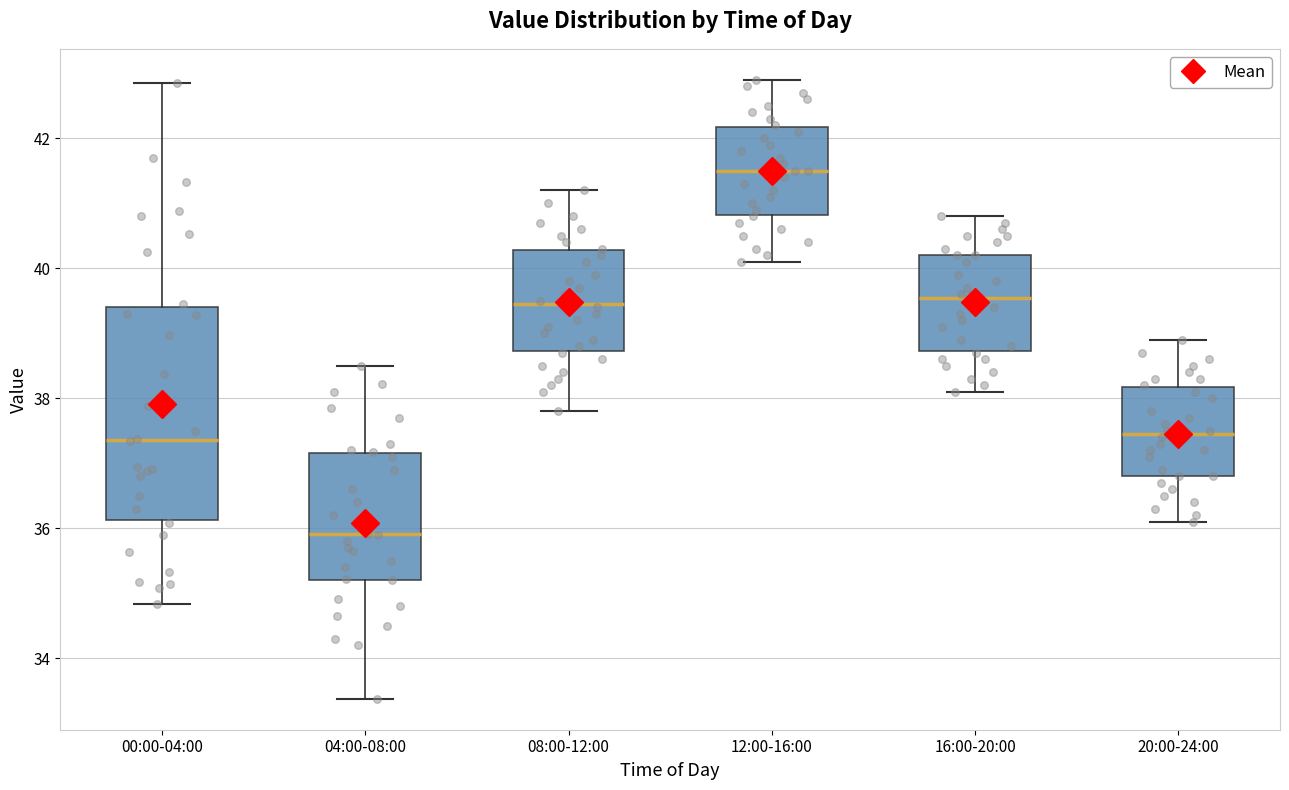

Reading left to right, transcribe this box plot: for each box, give where its median line is, the range the box spans, and where its two whiskers end, as read against the y-axis. The values are not printed on the chart, so give them approximately, as read against the axis.

00:00-04:00: median 37.4, box 36.2 to 39.4, whiskers 34.8 to 42.8
04:00-08:00: median 36.0, box 35.2 to 37.2, whiskers 33.4 to 38.6
08:00-12:00: median 39.4, box 38.8 to 40.2, whiskers 37.8 to 41.2
12:00-16:00: median 41.6, box 40.8 to 42.2, whiskers 40.2 to 43.0
16:00-20:00: median 39.6, box 38.8 to 40.2, whiskers 38.2 to 40.8
20:00-24:00: median 37.4, box 36.8 to 38.2, whiskers 36.2 to 39.0